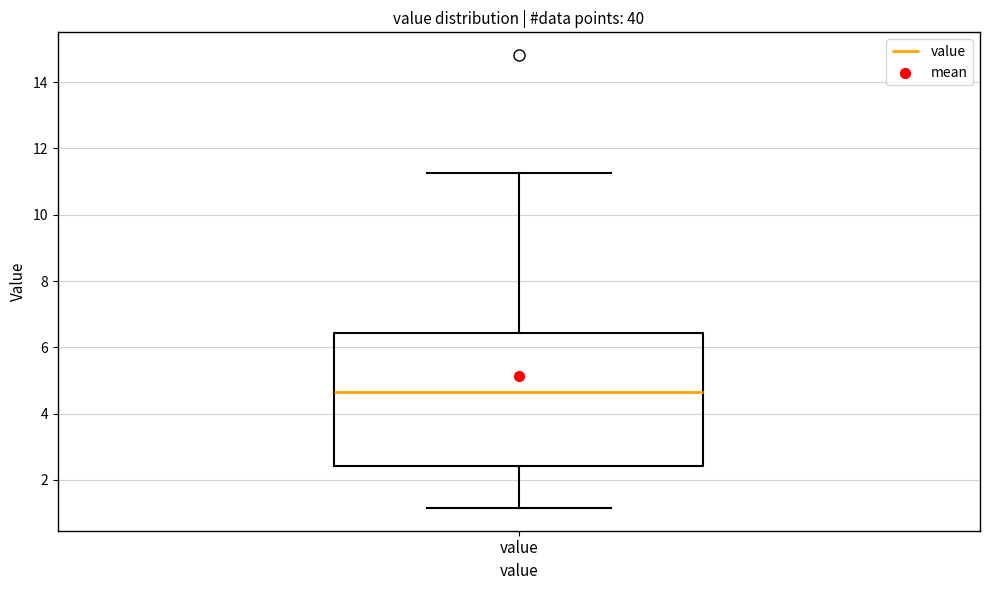

Transcribe this box plot: give where the median line is, the range the box spans, and where the two whiskers end, as read against the y-axis. The values are not printed on the chart, so give them approximately, as read against the axis.

median 4.6, box 2.4 to 6.4, whiskers 1.2 to 11.2